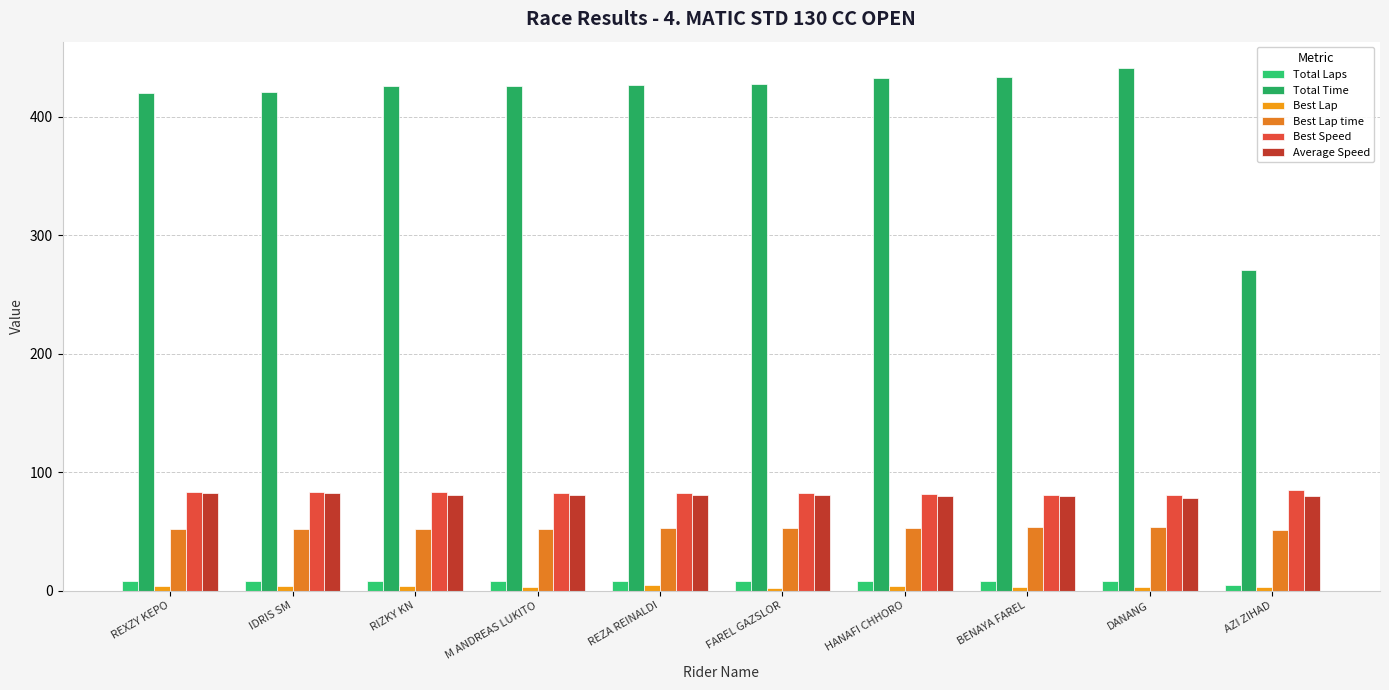

Rank the categories by Best Lap time value from lowest to highest.

AZI ZIHAD, IDRIS SM, REXZY KEPO, RIZKY KN, M ANDREAS LUKITO, FAREL GAZSLOR, REZA REINALDI, HANAFI CHHORO, BENAYA FAREL, DANANG